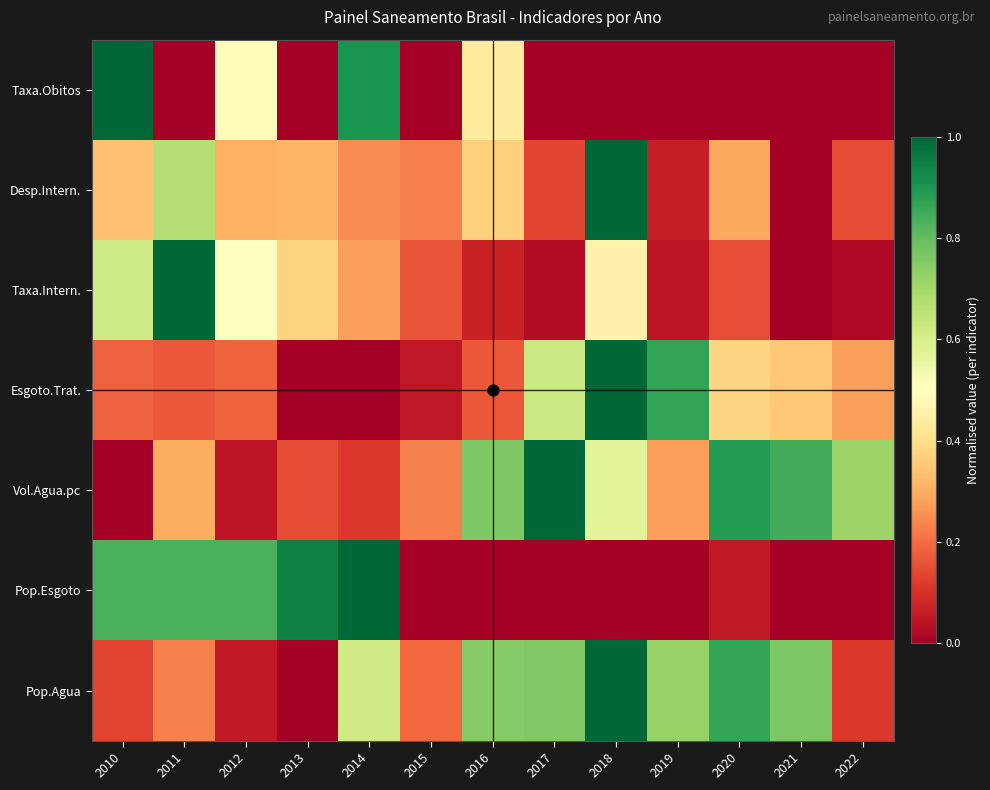

Reading left to right, transcribe all the data shown in this chart.

Pop.Agua: 2010=0.1	2011=0.2	2012=0.1	2013=0.0	2014=0.6	2015=0.2	2016=0.7	2017=0.8	2018=1.0	2019=0.7	2020=0.9	2021=0.8	2022=0.1
Pop.Esgoto: 2010=0.8	2011=0.8	2012=0.8	2013=0.9	2014=1.0	2015=0.0	2016=0.0	2017=0.0	2018=0.0	2019=0.0	2020=0.1	2021=0.0	2022=0.0
Vol.Agua.pc: 2010=0.0	2011=0.3	2012=0.0	2013=0.1	2014=0.1	2015=0.2	2016=0.8	2017=1.0	2018=0.6	2019=0.3	2020=0.9	2021=0.8	2022=0.7
Esgoto.Trat.: 2010=0.2	2011=0.2	2012=0.2	2013=0.0	2014=0.0	2015=0.1	2016=0.2	2017=0.6	2018=1.0	2019=0.9	2020=0.4	2021=0.4	2022=0.3
Taxa.Intern.: 2010=0.6	2011=1.0	2012=0.5	2013=0.4	2014=0.3	2015=0.2	2016=0.1	2017=0.0	2018=0.5	2019=0.0	2020=0.1	2021=0.0	2022=0.0
Desp.Intern.: 2010=0.3	2011=0.7	2012=0.3	2013=0.3	2014=0.2	2015=0.2	2016=0.4	2017=0.1	2018=1.0	2019=0.1	2020=0.3	2021=0.0	2022=0.1
Taxa.Obitos: 2010=1.0	2011=0.0	2012=0.5	2013=0.0	2014=0.9	2015=0.0	2016=0.4	2017=0.0	2018=0.0	2019=0.0	2020=0.0	2021=0.0	2022=0.0